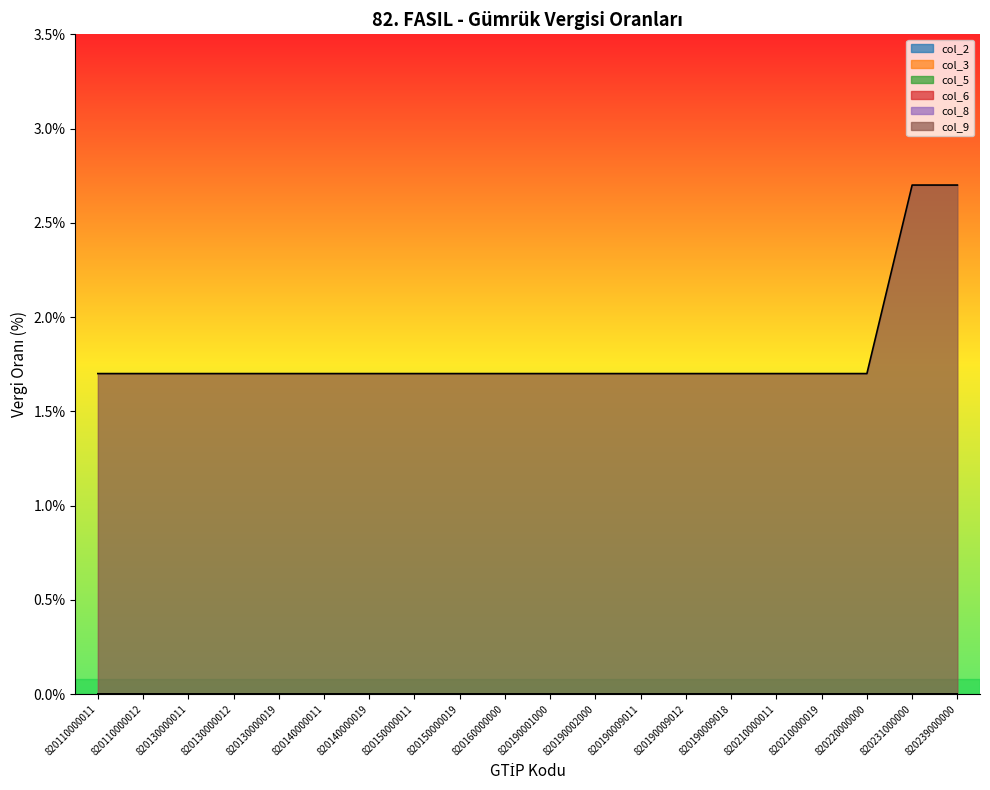

List the series in order of their peak value, lowest first.

col_2, col_3, col_5, col_6, col_8, col_9